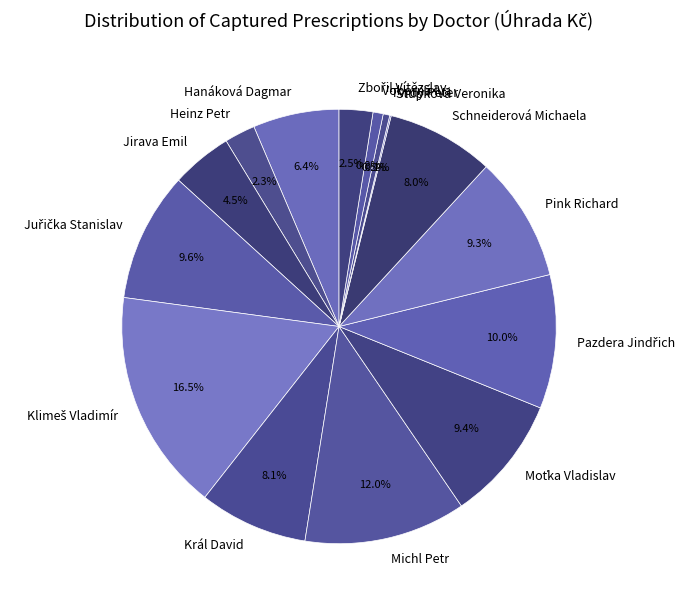

Is the sum of Pink Richard and Schneiderová Michaela greater than half?

No